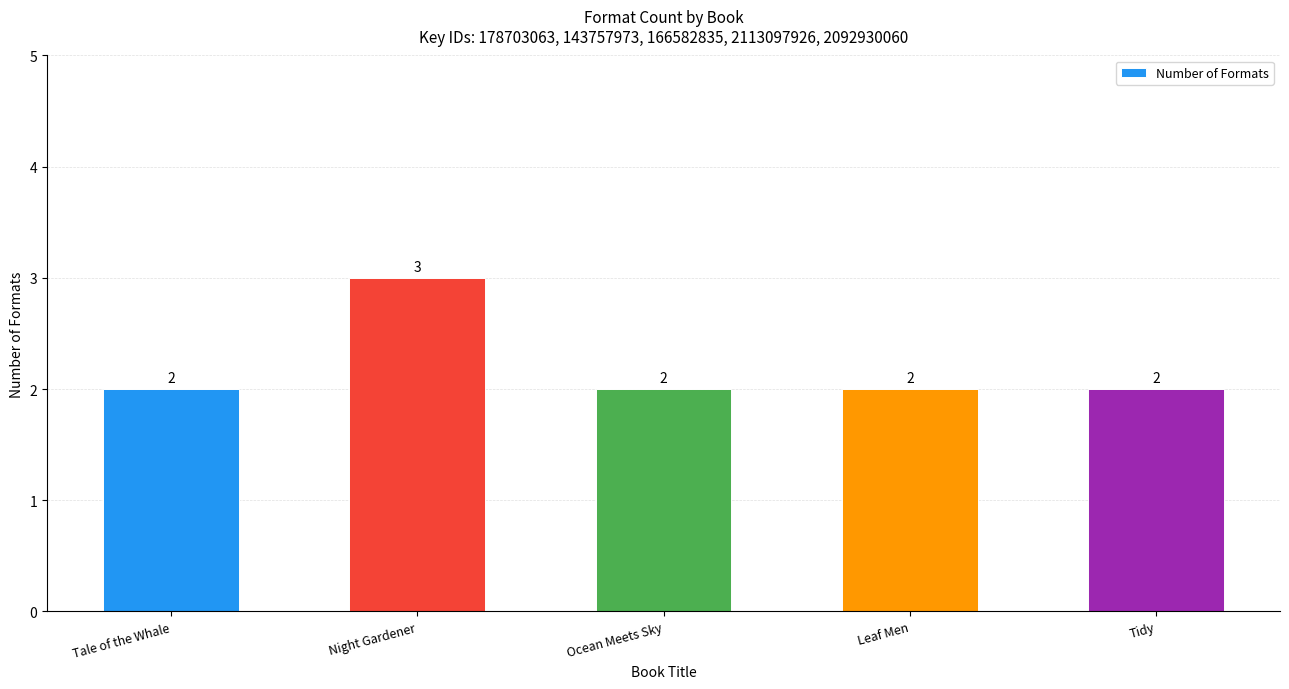

Reading left to right, list all the values displayed in this chart.

Tale of the Whale=2	Night Gardener=3	Ocean Meets Sky=2	Leaf Men=2	Tidy=2